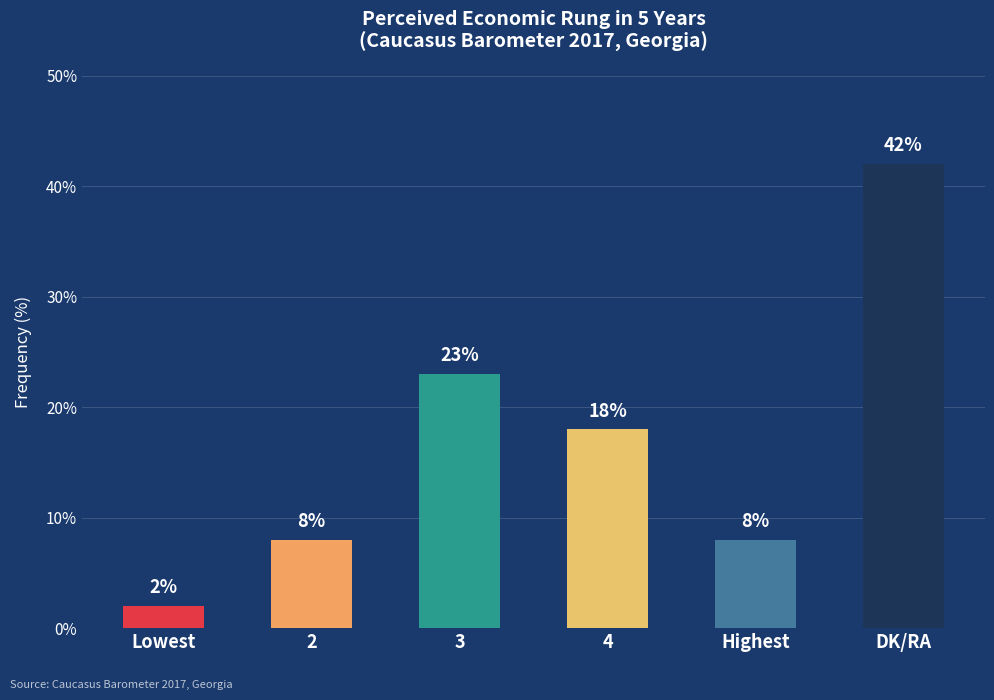

What is the difference between the maximum and minimum values?

40